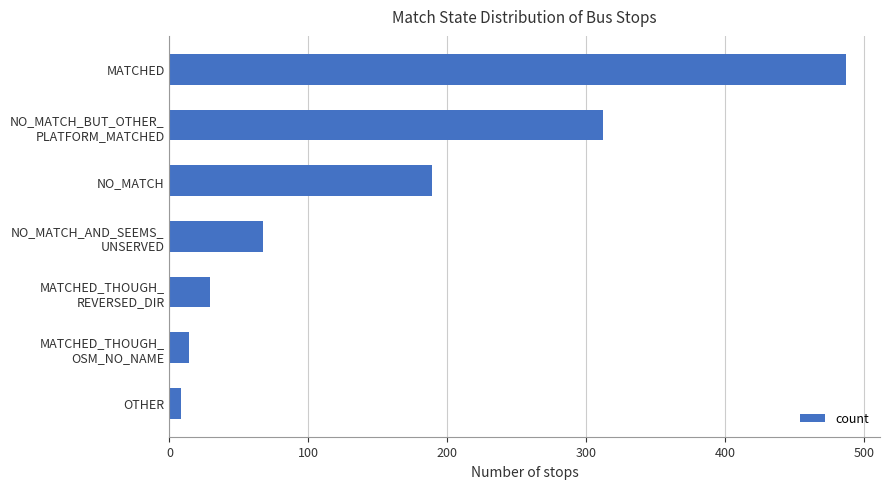

What is the maximum value shown in the chart?

487